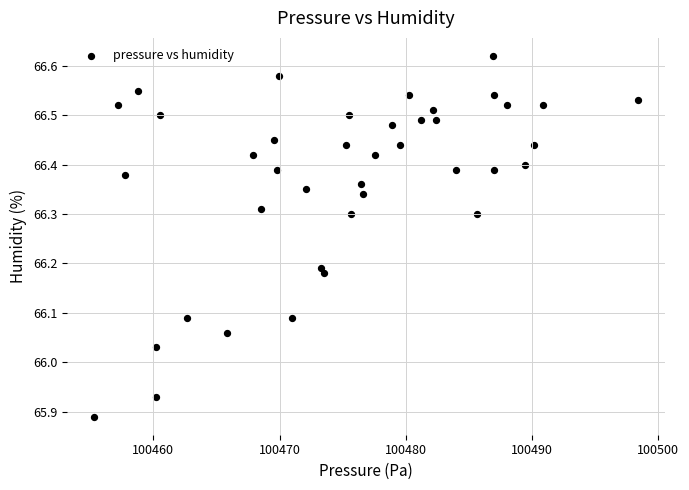

What is the range of X values (max minus min)?

43.1